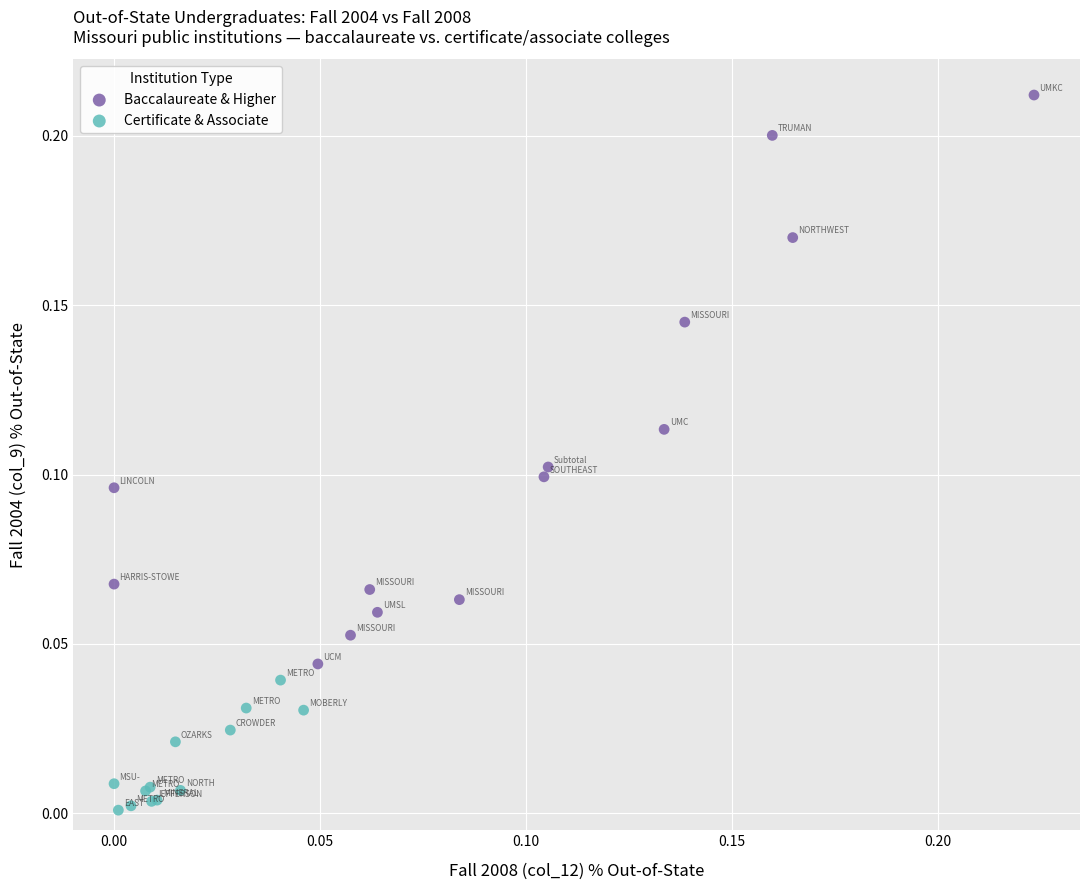

Which series reaches the maximum Y coordinate?

Baccalaureate & Higher